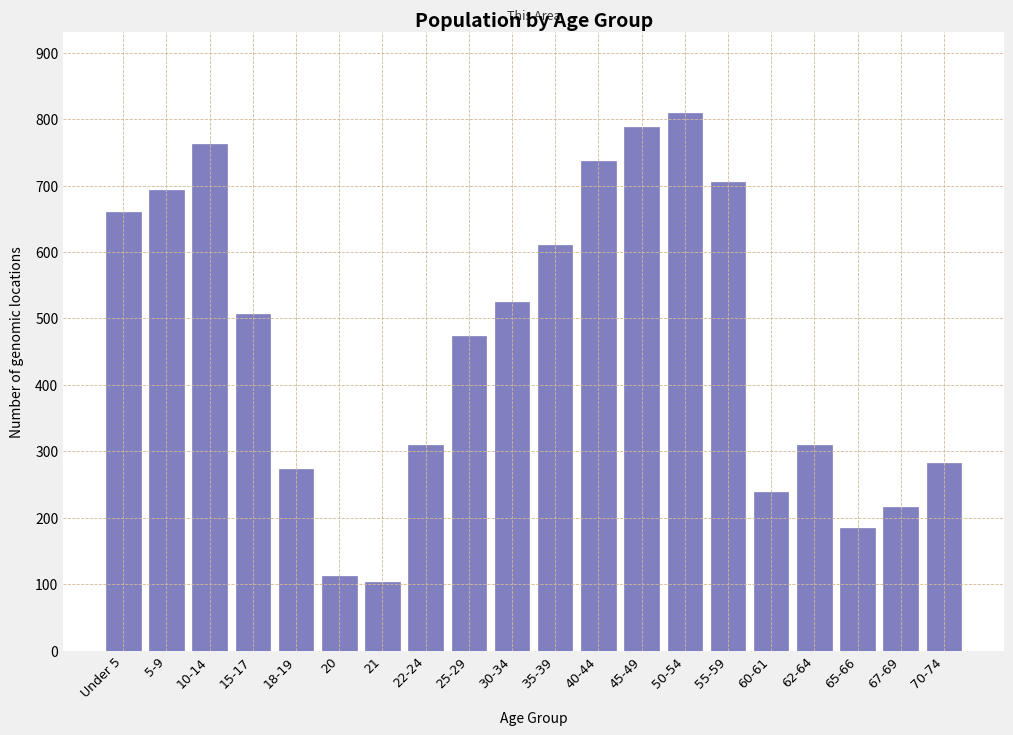

Between 10-14 and 20, which is larger?

10-14